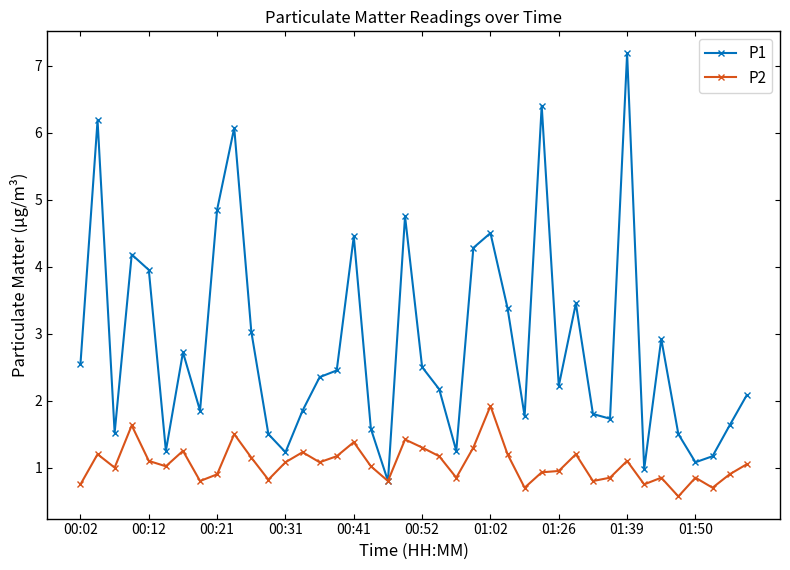

What is the maximum value for P1?

7.2